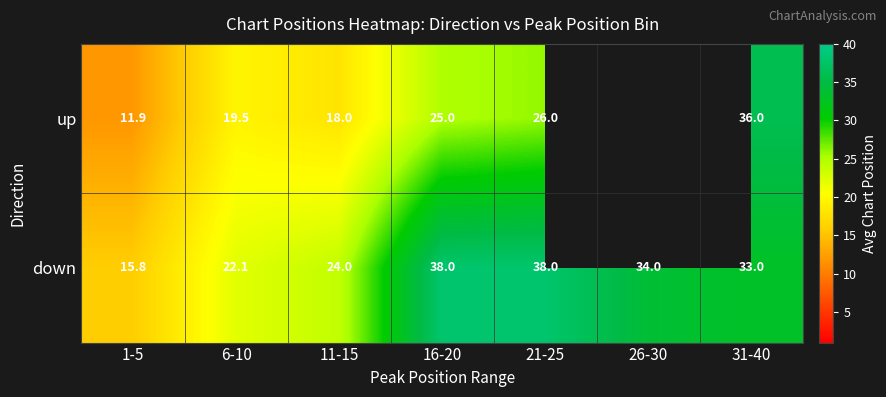

What is the lowest value of the down series?

15.8